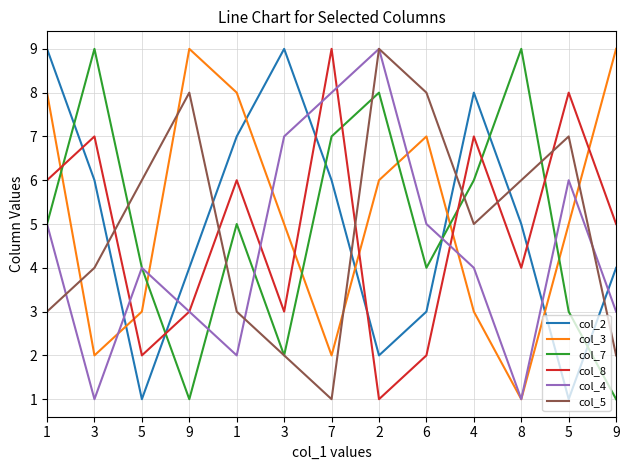

What are all the series names shown in the legend?

col_2, col_3, col_7, col_8, col_4, col_5